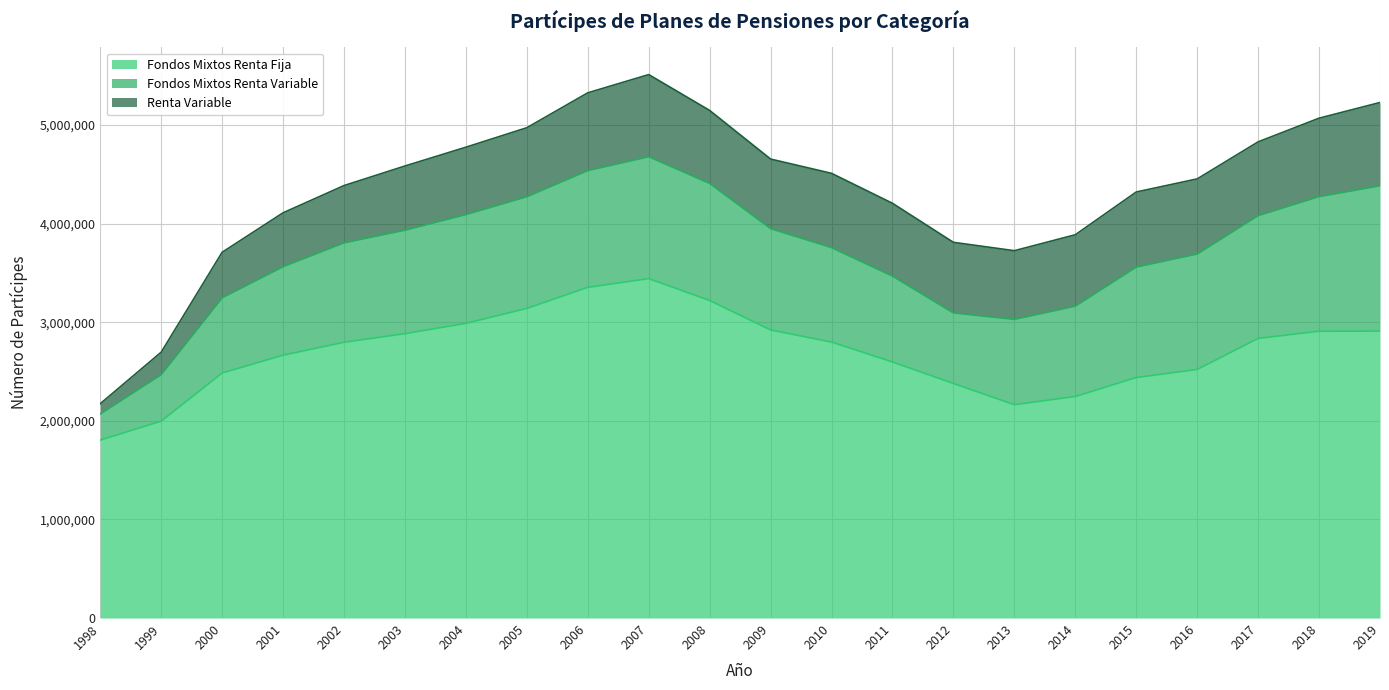

At which category does the chart reach its peak across all series?

2007